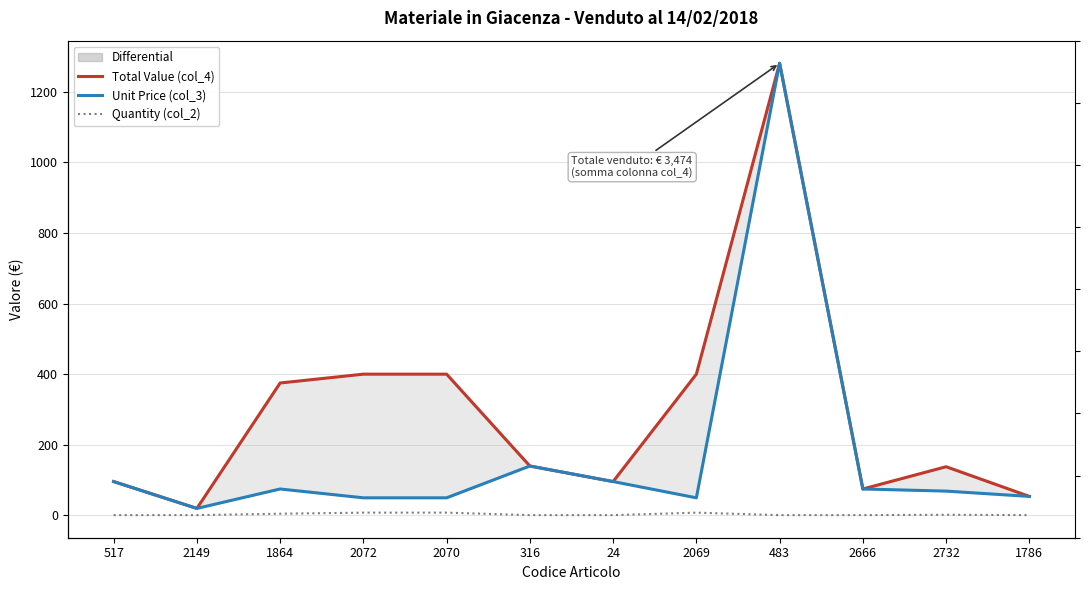

What is the total value across all series at 2070?

458